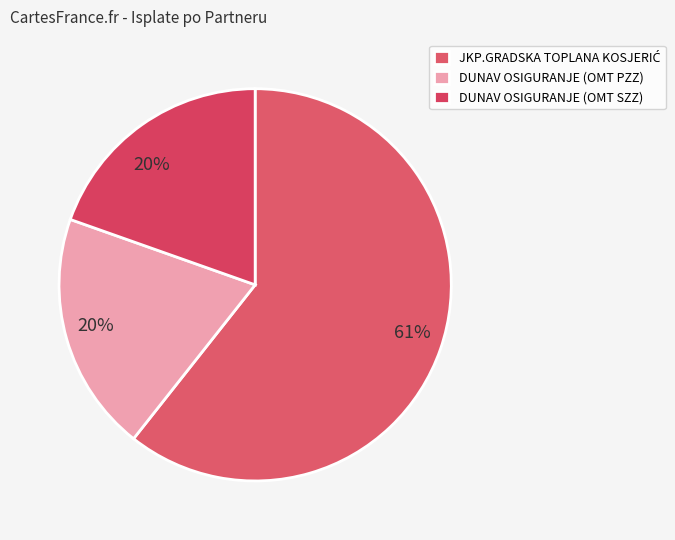

Approximately how many times larger is the value at JKP.GRADSKA TOPLANA KOSJERIĆ compared to DUNAV OSIGURANJE (OMT SZZ)?

3.1